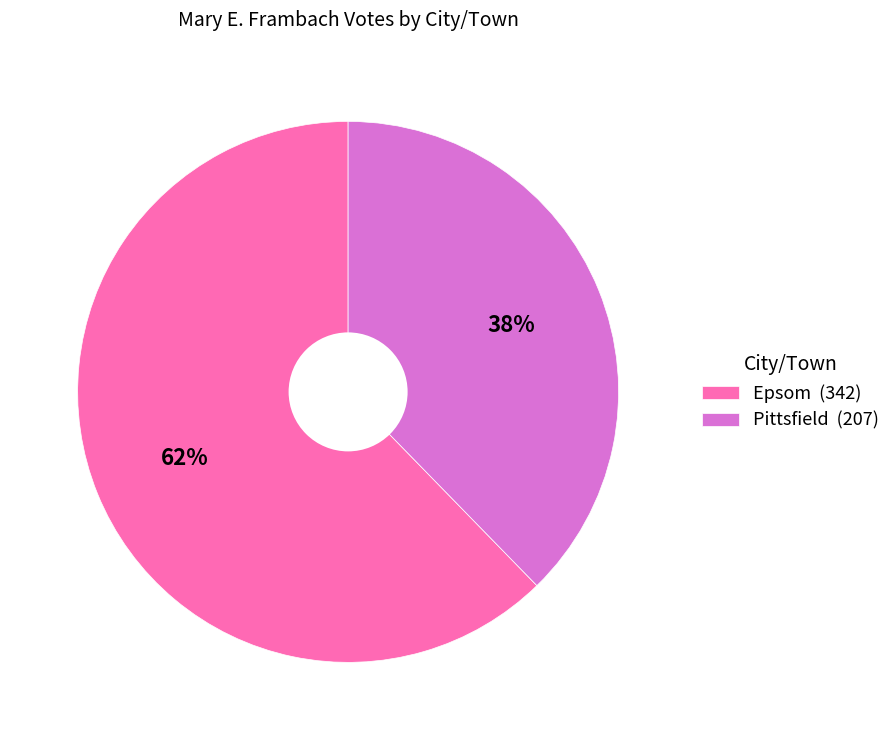

The Epsom slice represents 72% of the pie. True or false?

False